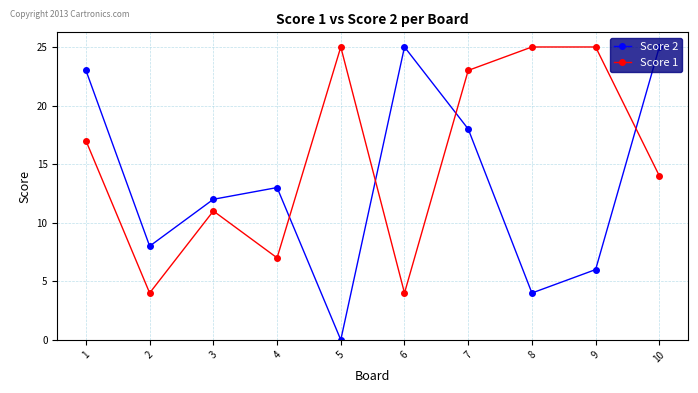

List the series in order of their overall mean, lowest first.

Score 2, Score 1